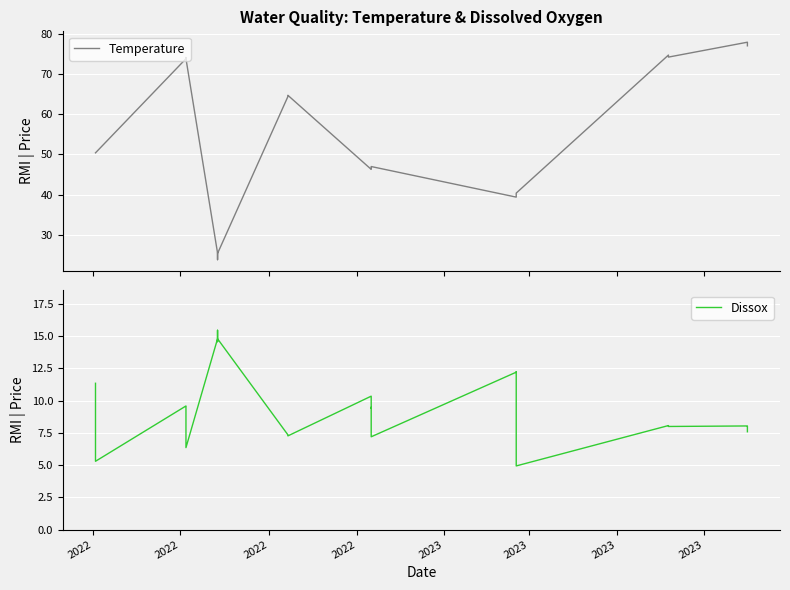

True or false: Dissox has more than 2 points higher than both neighbors.

True